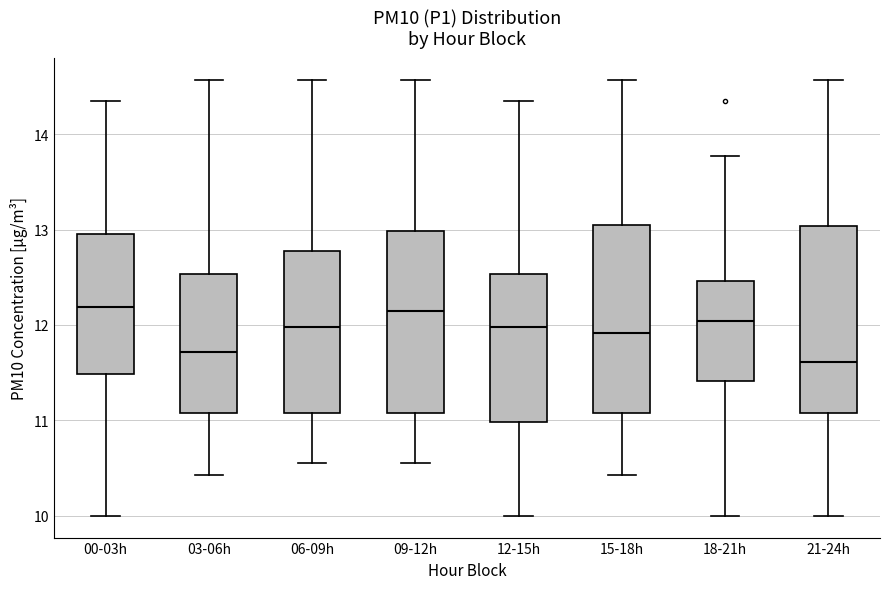

Reading left to right, transcribe this box plot: for each box, give where its median line is, the range the box spans, and where its two whiskers end, as read against the y-axis. The values are not printed on the chart, so give them approximately, as read against the axis.

00-03h: median 12.2, box 11.5 to 13.0, whiskers 10.0 to 14.4
03-06h: median 11.7, box 11.1 to 12.5, whiskers 10.4 to 14.6
06-09h: median 12.0, box 11.1 to 12.8, whiskers 10.6 to 14.6
09-12h: median 12.2, box 11.1 to 13.0, whiskers 10.6 to 14.6
12-15h: median 12.0, box 11.0 to 12.5, whiskers 10.0 to 14.4
15-18h: median 11.9, box 11.1 to 13.0, whiskers 10.4 to 14.6
18-21h: median 12.0, box 11.4 to 12.5, whiskers 10.0 to 13.8
21-24h: median 11.6, box 11.1 to 13.0, whiskers 10.0 to 14.6